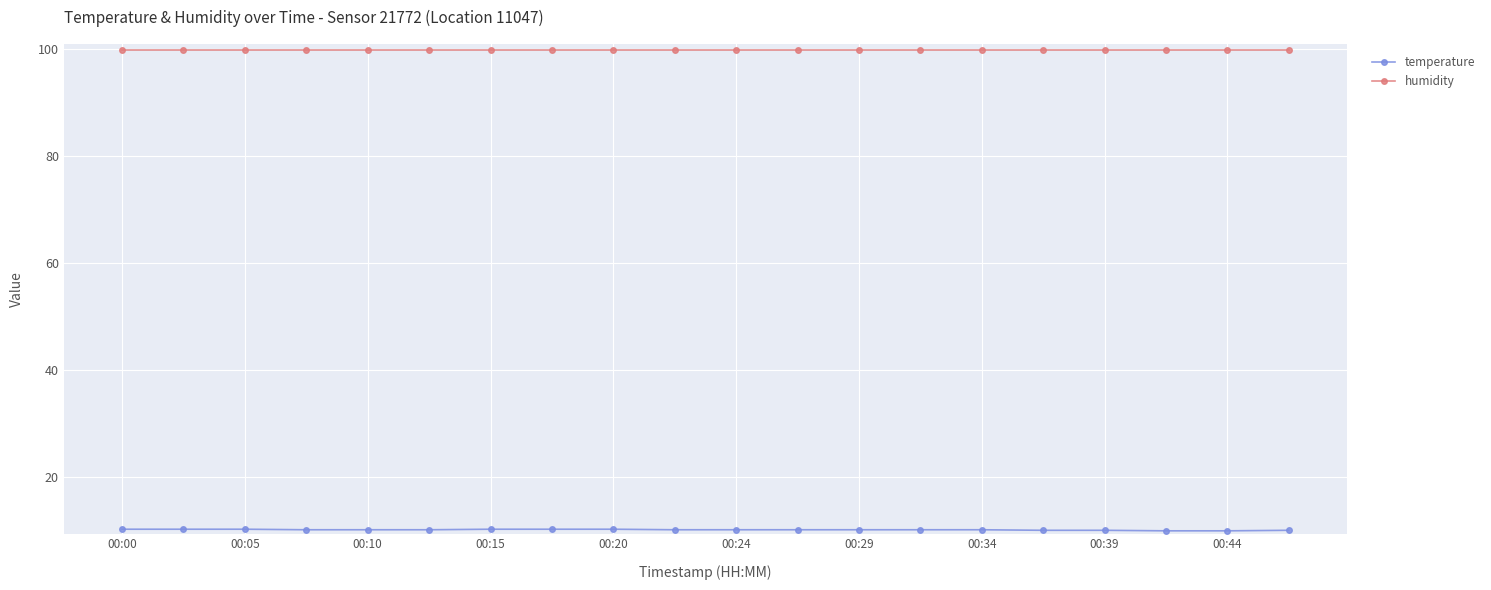

Which series has the largest total across all categories?

humidity